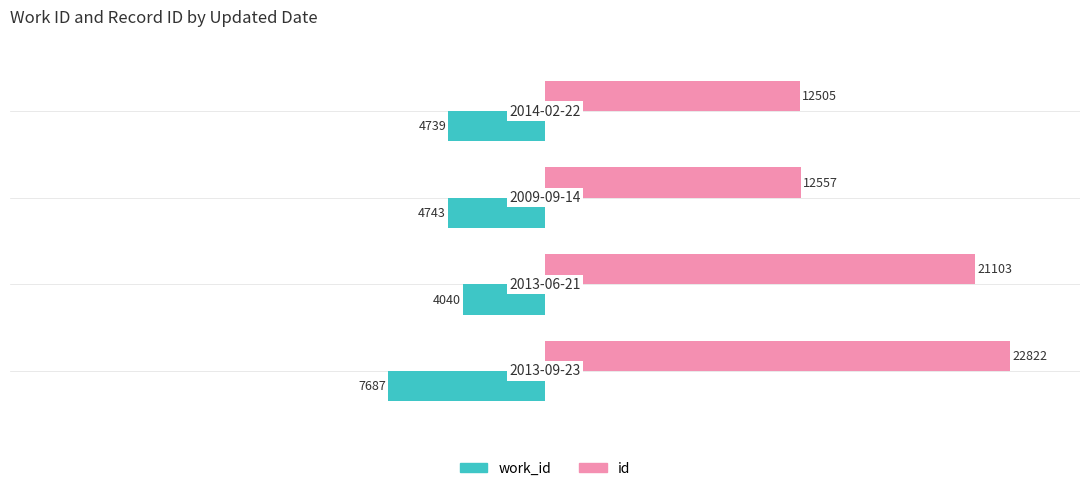

What are all the series names shown in the legend?

work_id, id